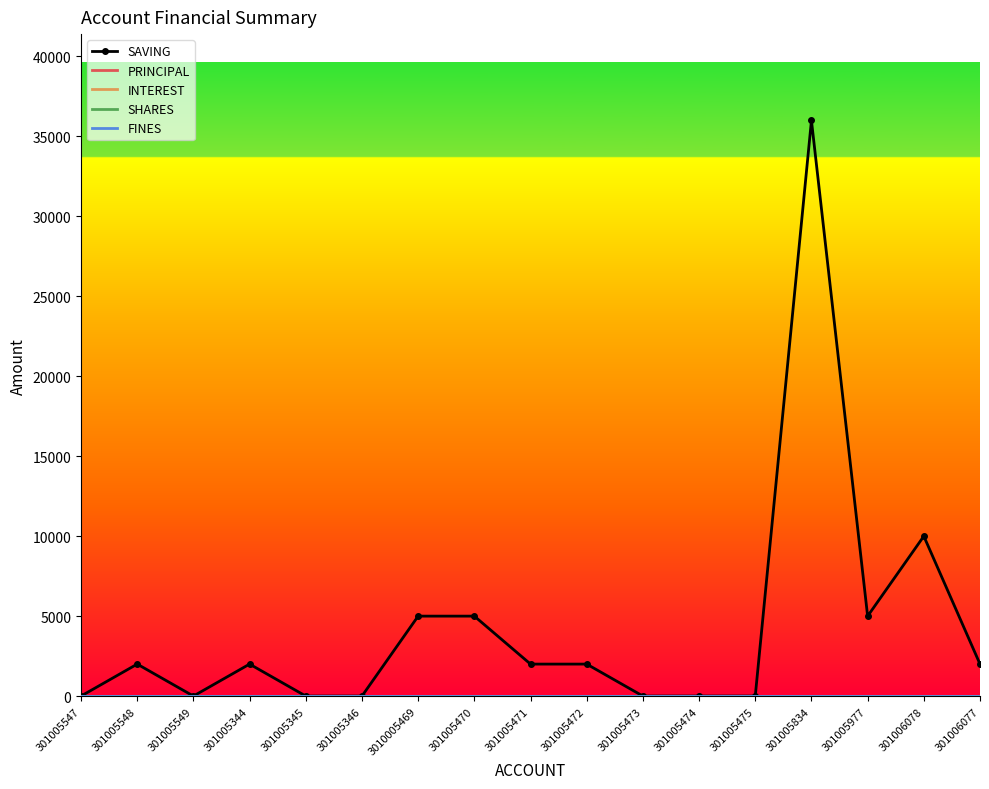

Is the value of INTEREST at 301005346 greater than the value of SAVING at 301005547?

No